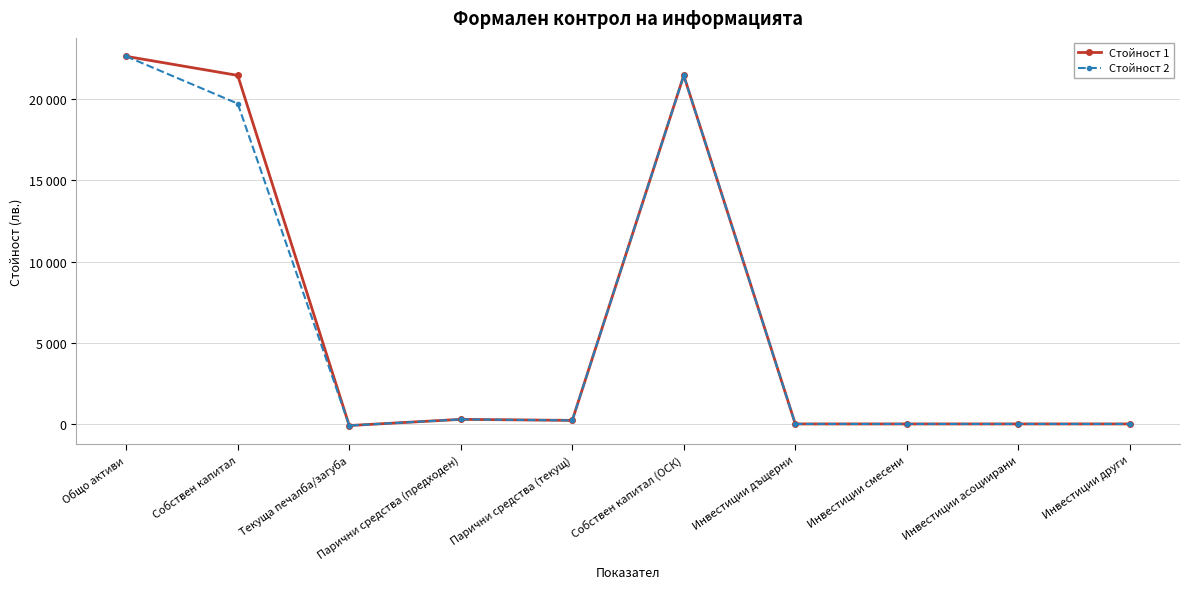

Rank the series at Инвестиции дъщерни from lowest to highest value.

Стойност 1, Стойност 2